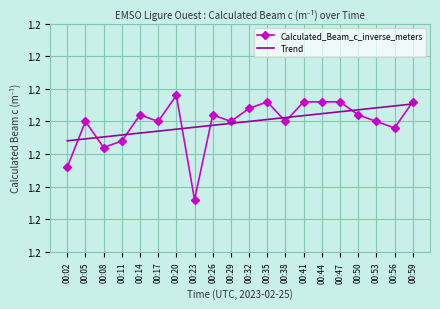

Which series has the widest spread of values?

Calculated_Beam_c_inverse_meters